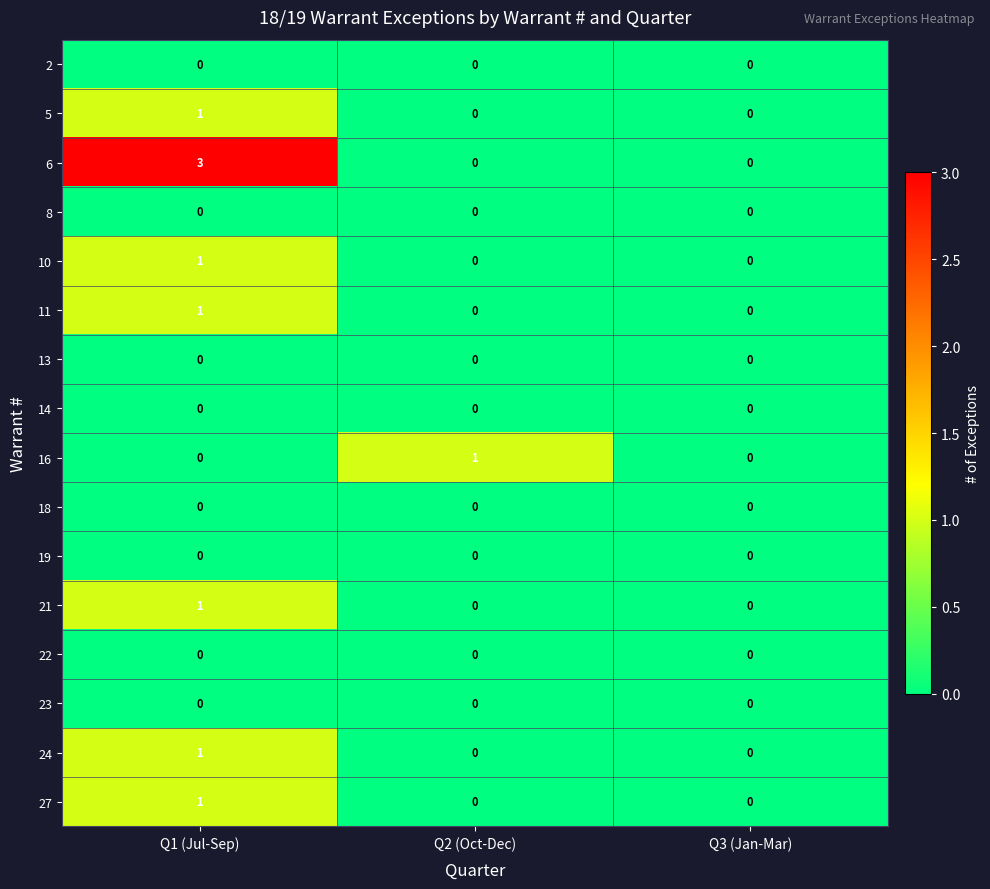

Which series changed the most between Q1 (Jul-Sep) and Q3 (Jan-Mar)?

6